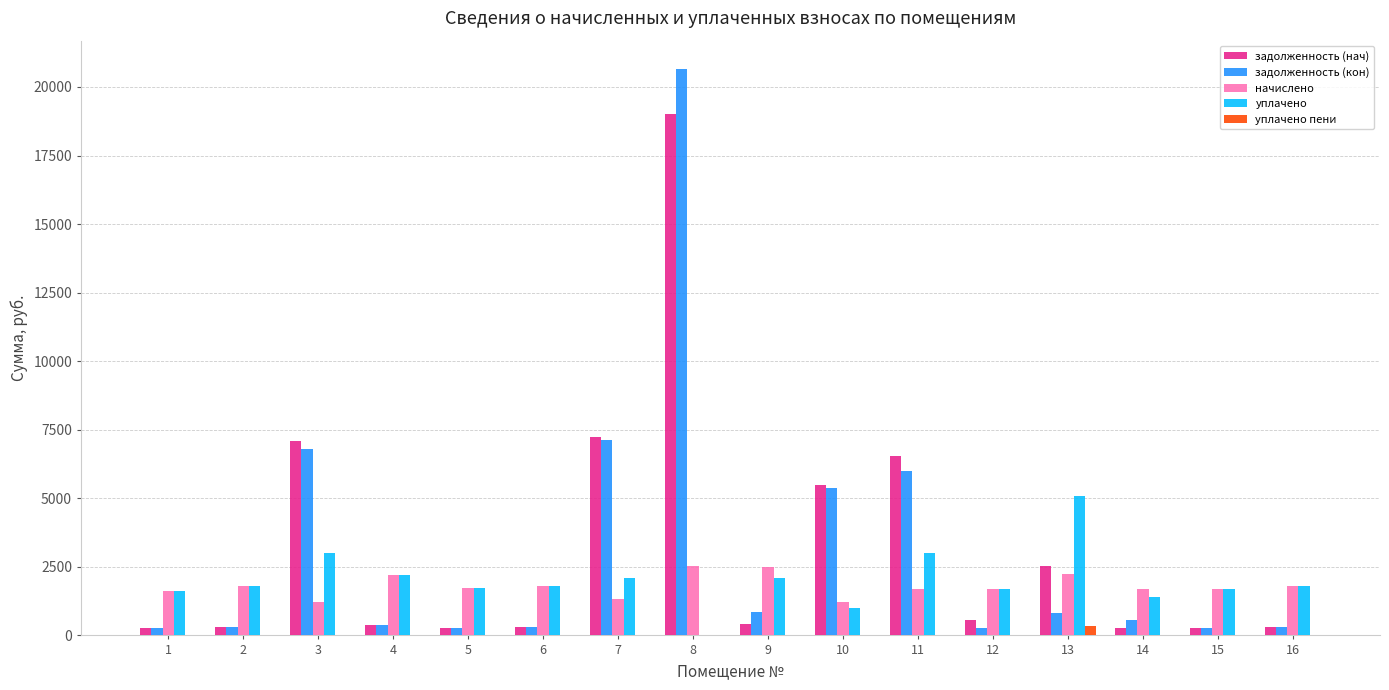

At which category is the sum across all series the highest?

8